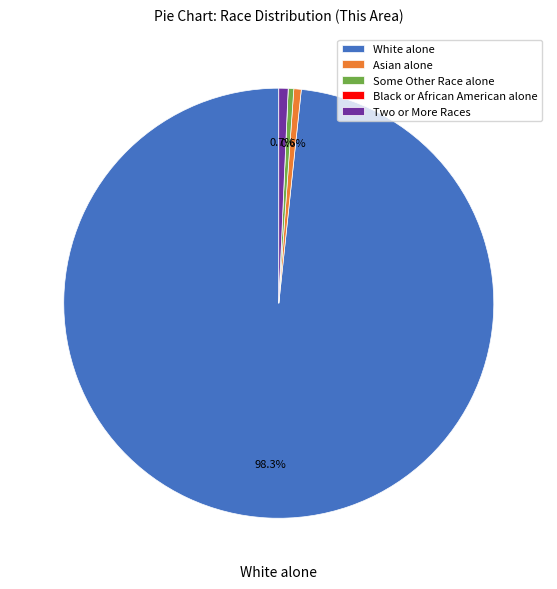

Between White alone and Asian alone, which is larger?

White alone